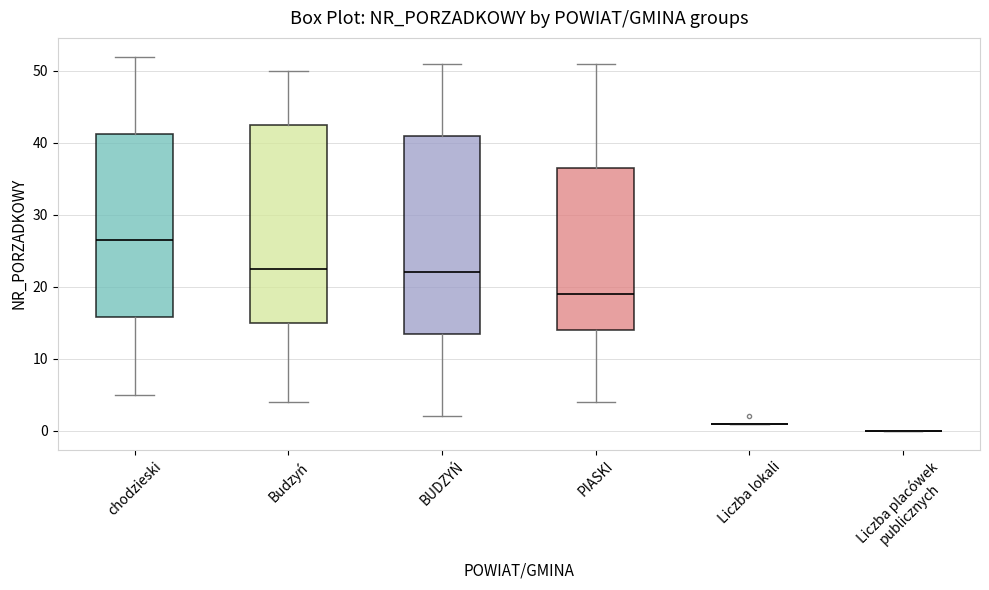

Reading left to right, read every box against the y-axis: the position of its median line, the range the box covers, and the ends of its whiskers. The values are not printed on the chart, so give them approximately, as read against the axis.

chodzieski: median 27, box 16 to 41, whiskers 5 to 52
Budzyń: median 23, box 15 to 43, whiskers 4 to 50
BUDZYŃ: median 22, box 14 to 41, whiskers 2 to 51
PIASKI: median 19, box 14 to 37, whiskers 4 to 51
Liczba lokali: box collapsed to a line at 1, whiskers 1 to 1
Liczba placówek publicznych: box collapsed to a line at 0, whiskers 0 to 0